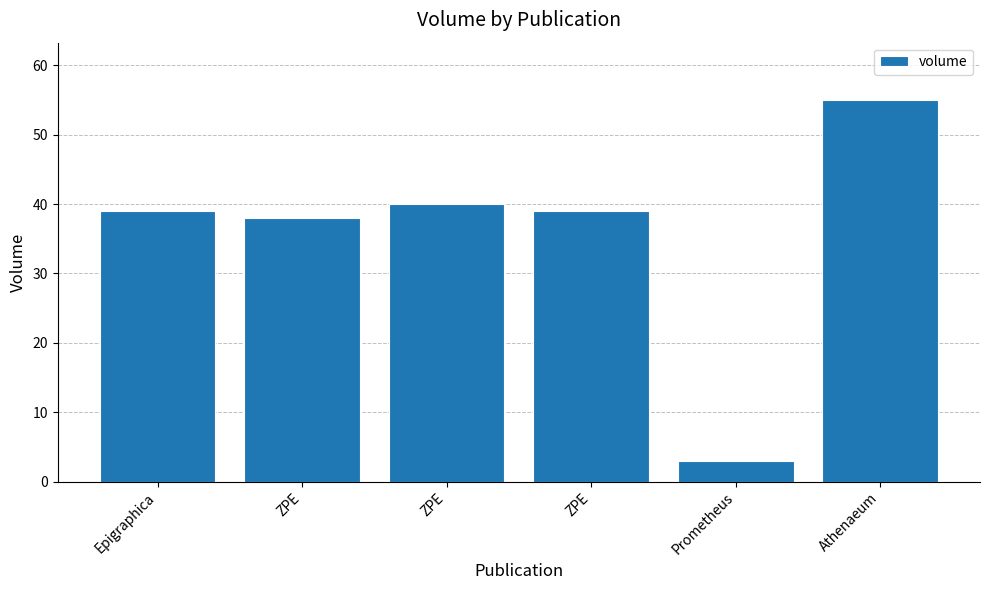

Rank the categories by value from highest to lowest.

Athenaeum, ZPE, Epigraphica, ZPE, ZPE, Prometheus